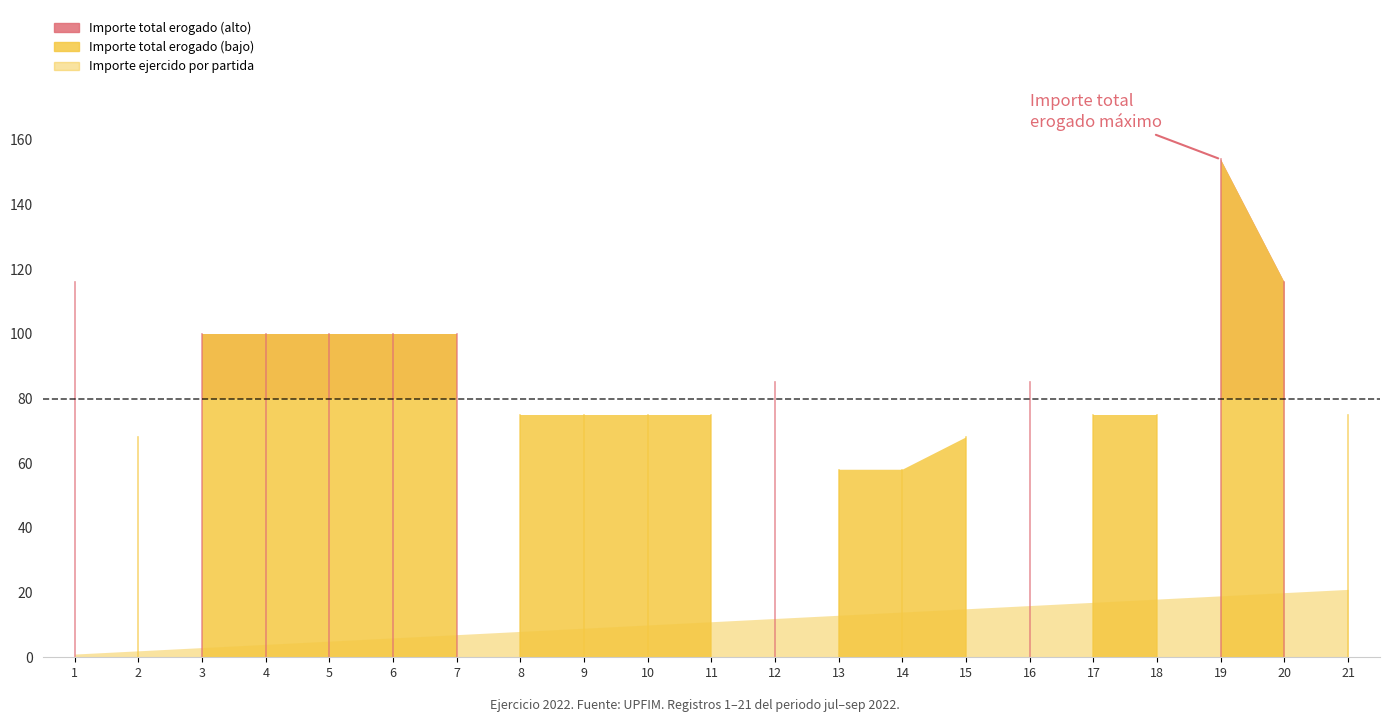

What is the approximate value of Importe ejercido por partida at 8, to the nearest 10?

10